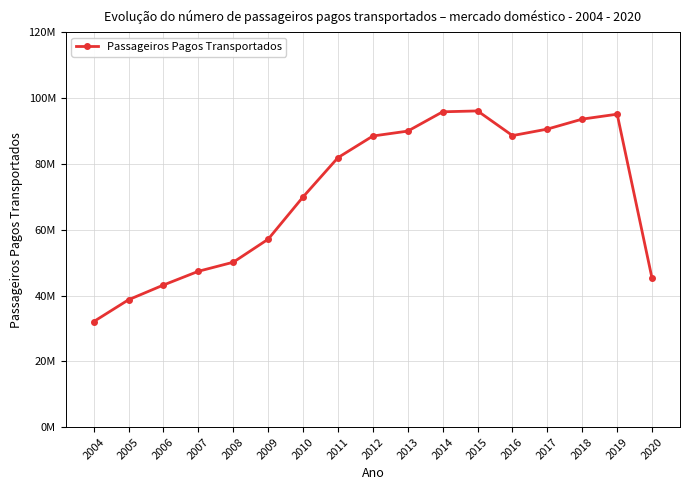

What is the value of the 7th point from the left?

70.0